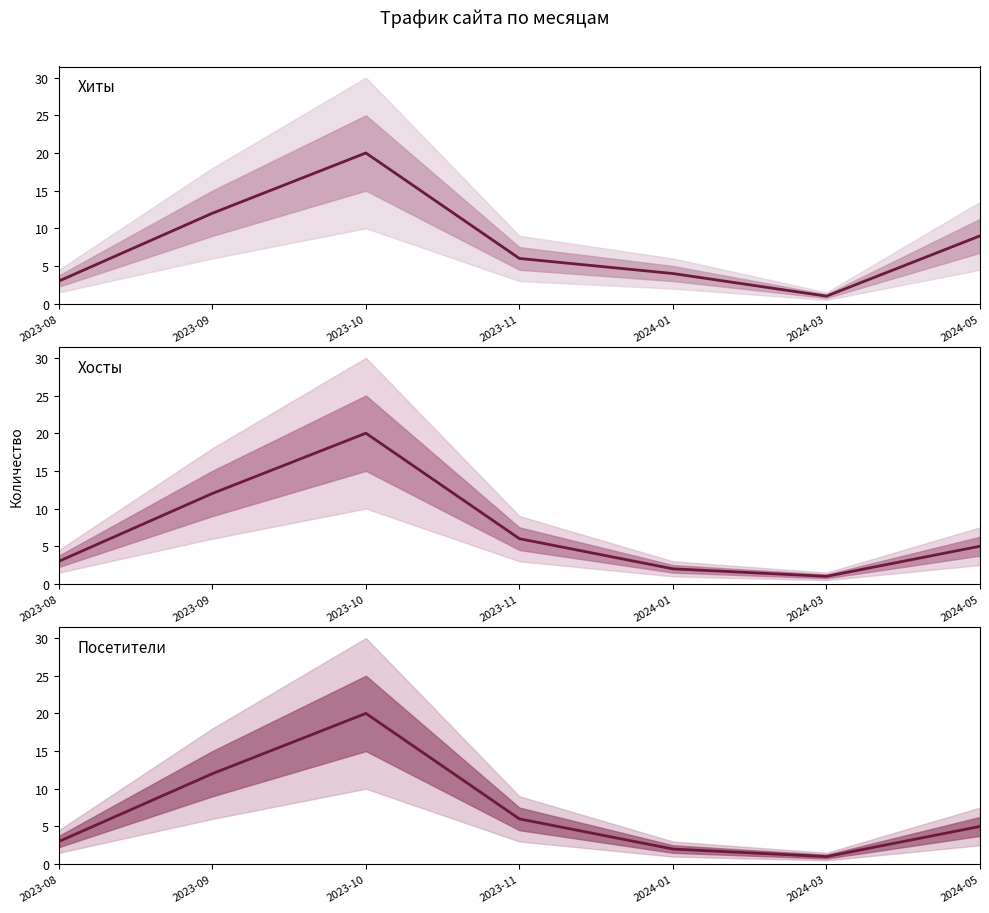

Is the value of Хиты at 2023-10 greater than the value of Хосты at 2024-03?

Yes